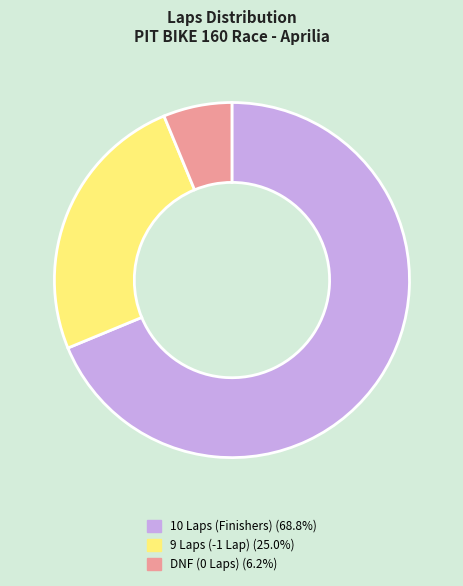

Is there a majority slice in this chart?

Yes